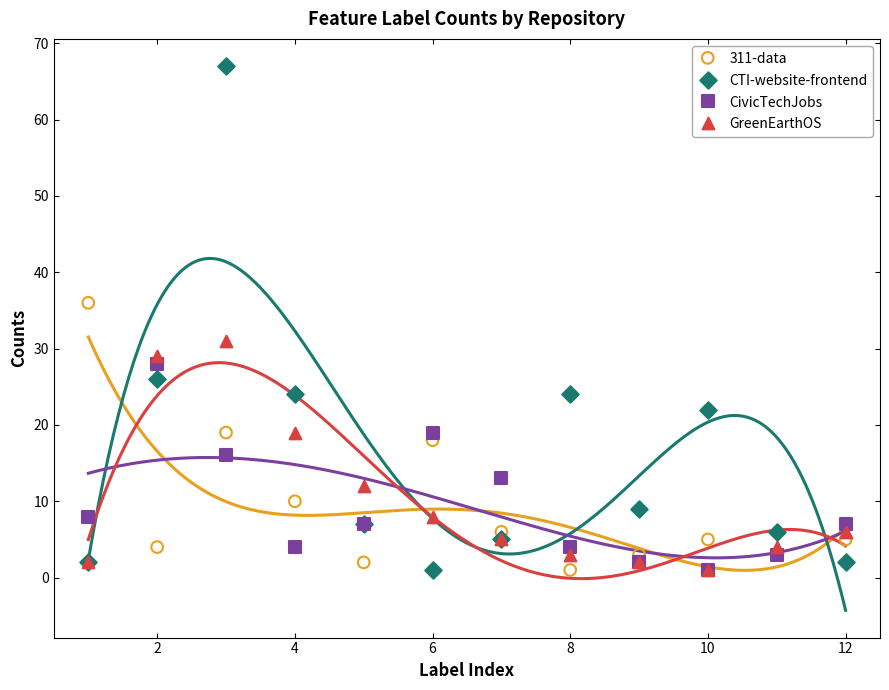

Across all series, what Y value is closest to 34?

36